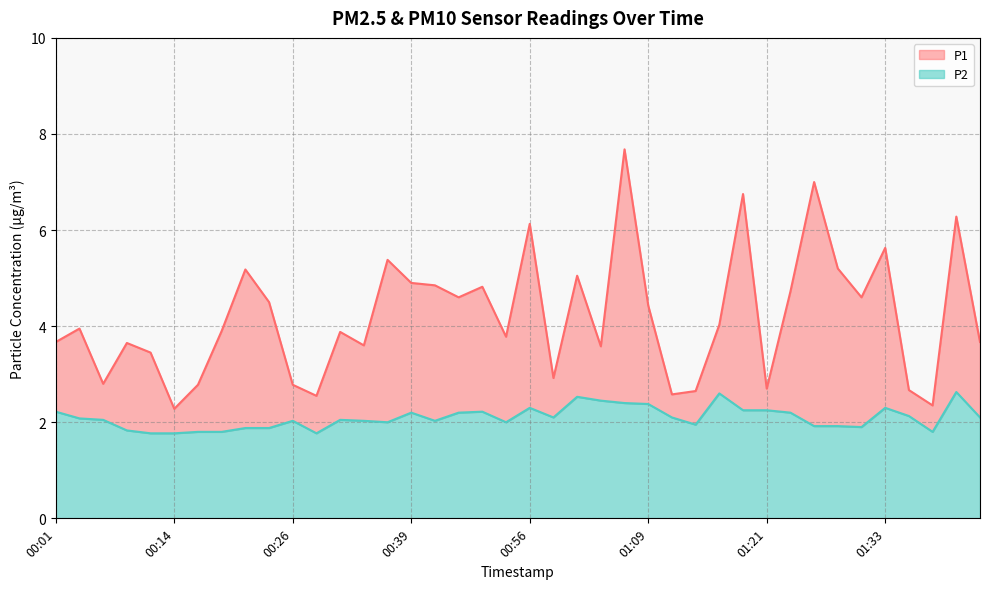

How many distinct data groups are displayed?

2